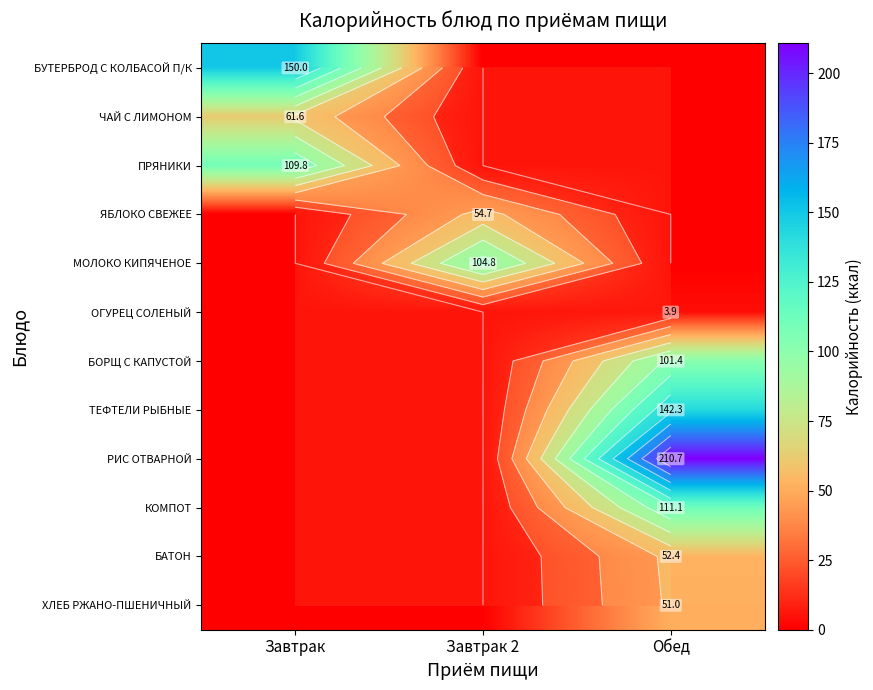

What is the sum of the ПРЯНИКИ values at Завтрак and Завтрак 2?

109.8